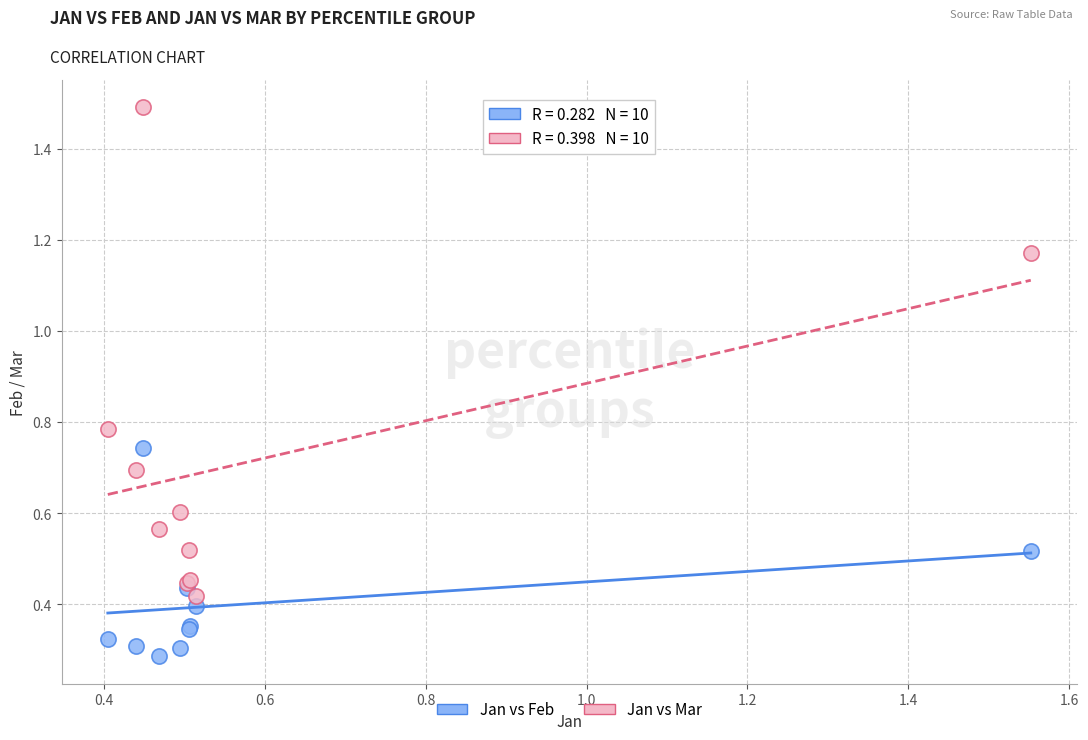

Which series has the largest Y range (max minus min)?

Jan vs Mar